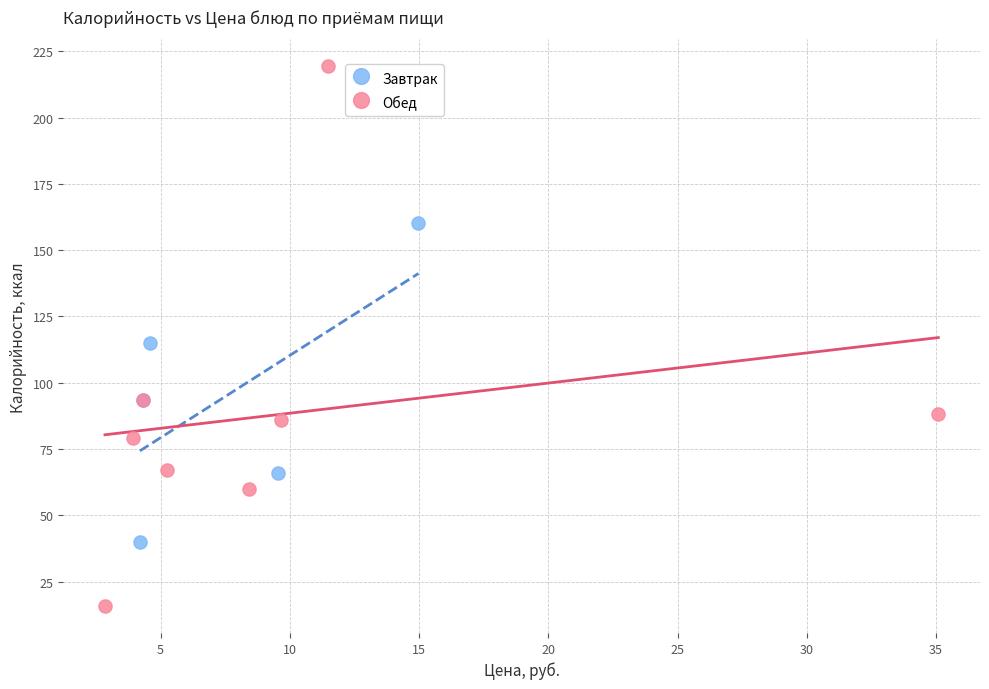

What are all the series names shown in the legend?

Завтрак, Обед